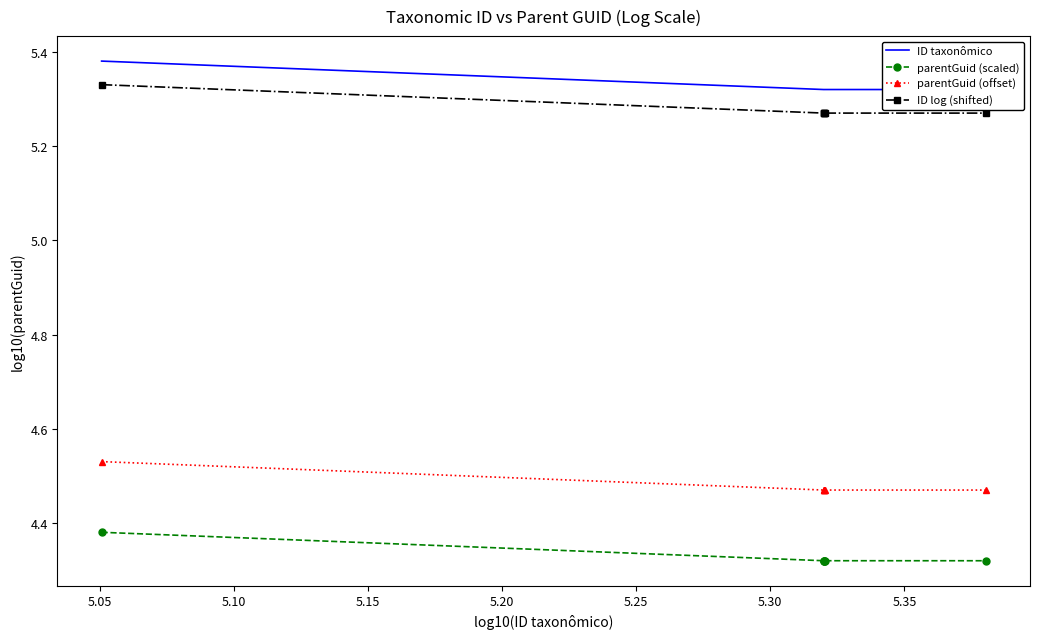

True or false: parentGuid (scaled) and ID log (shifted) intersect in this chart.

False